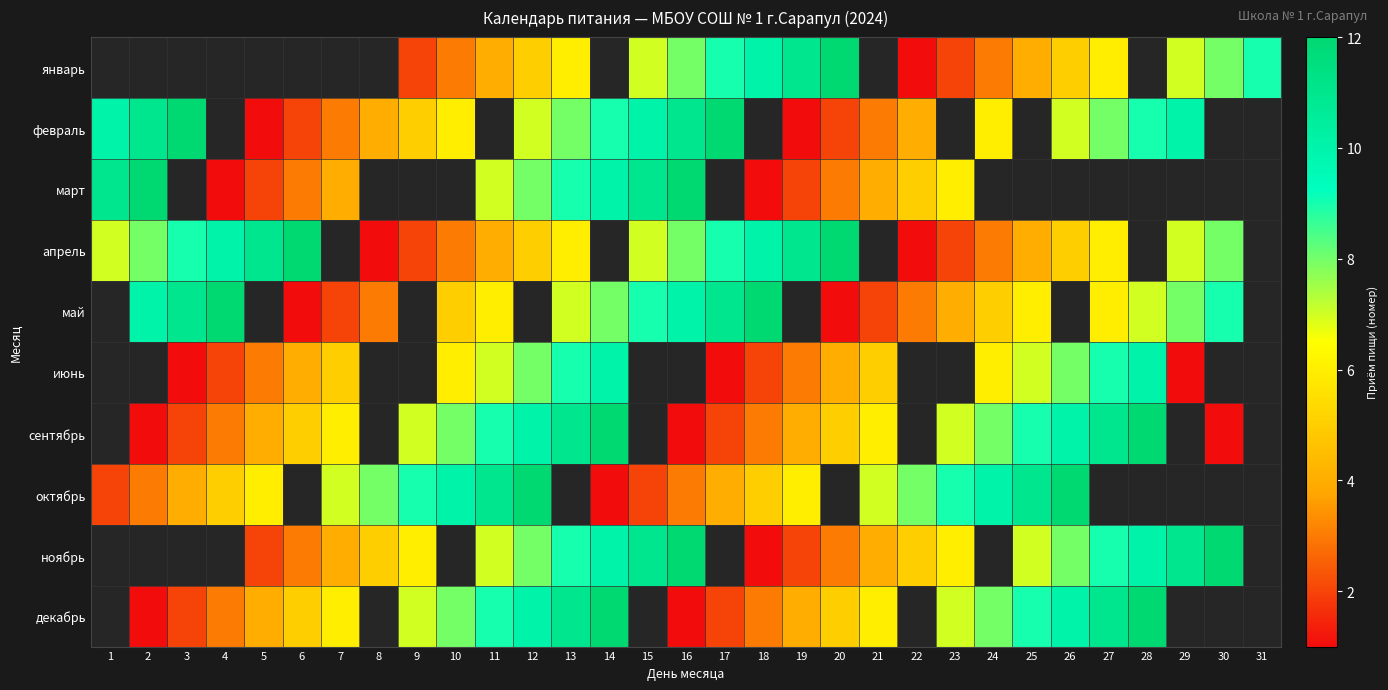

The март series shows 3.0 at 6. True or false?

True